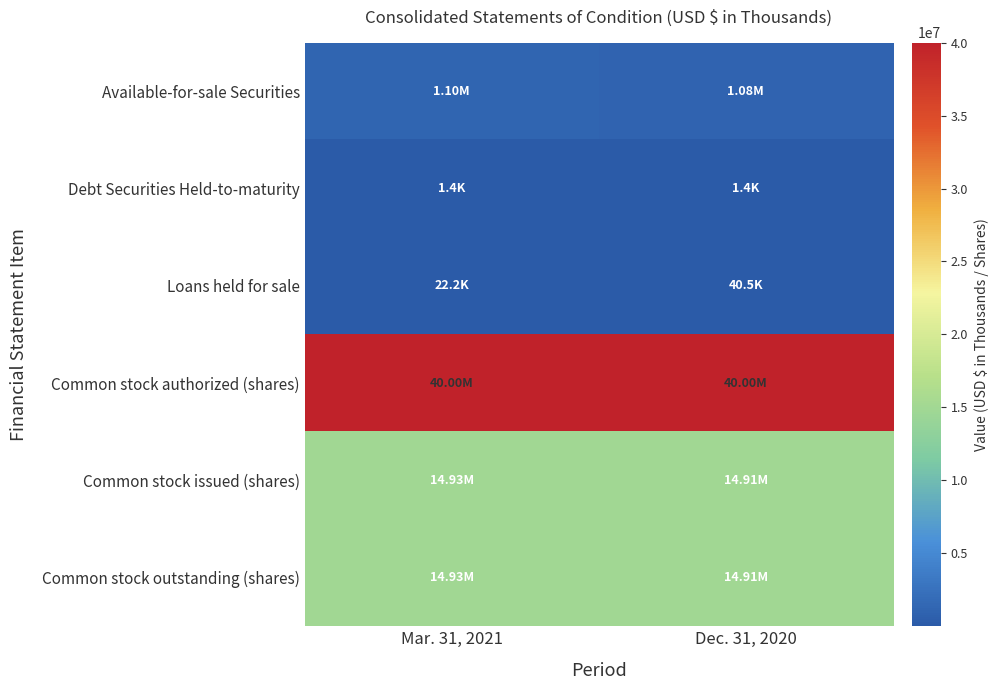

Which label corresponds to the smallest value in the chart?

Mar. 31, 2021